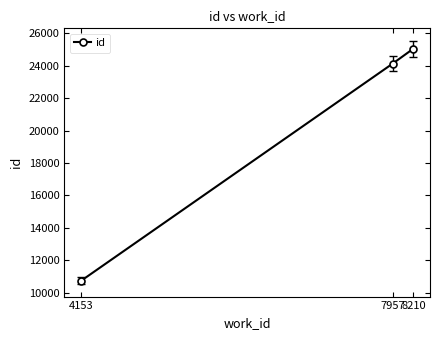

Reading left to right, what are all the values shown in this chart?

4153=10720	7957=24130	8210=25055